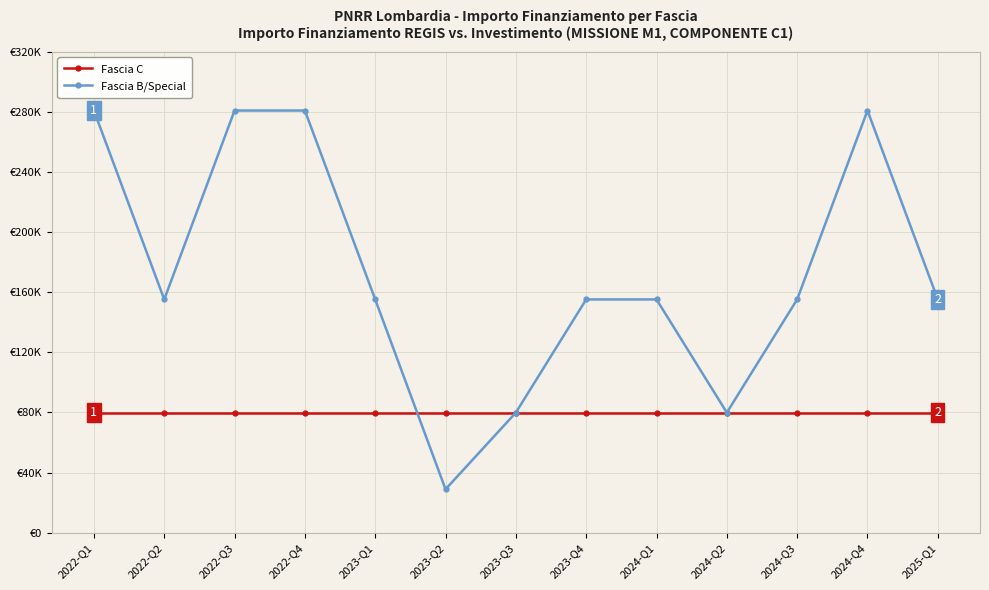

What is the spread (max minus min) of values at 2025-Q1?

75312